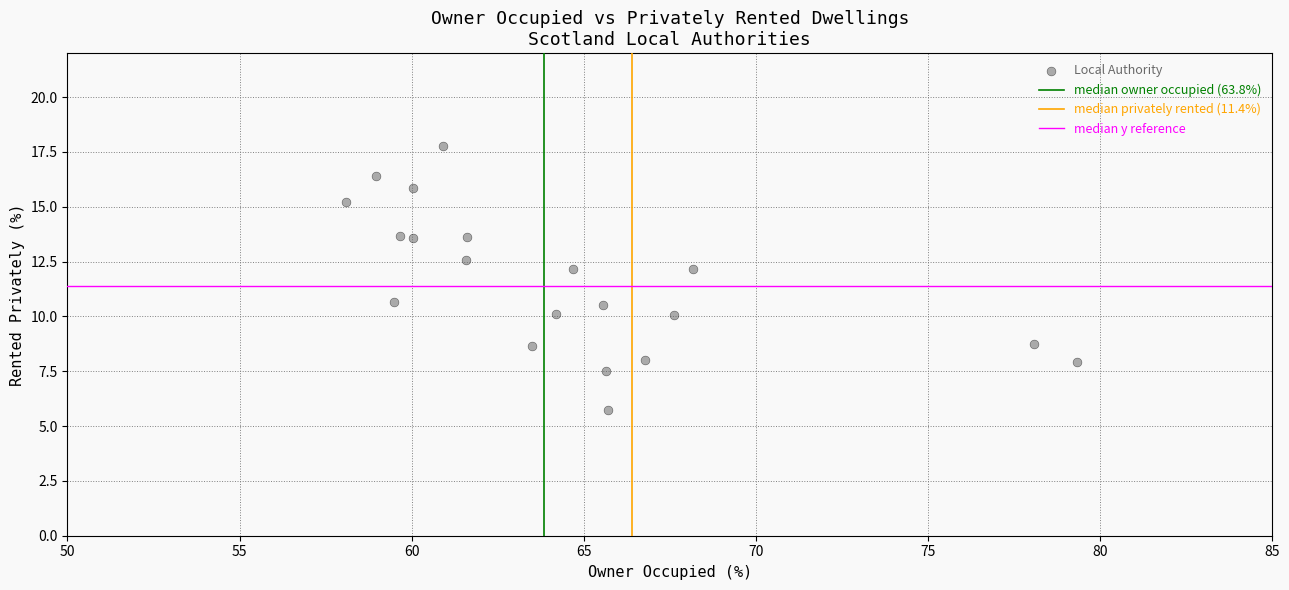

What is the range of Y values (max minus min)?

12.1